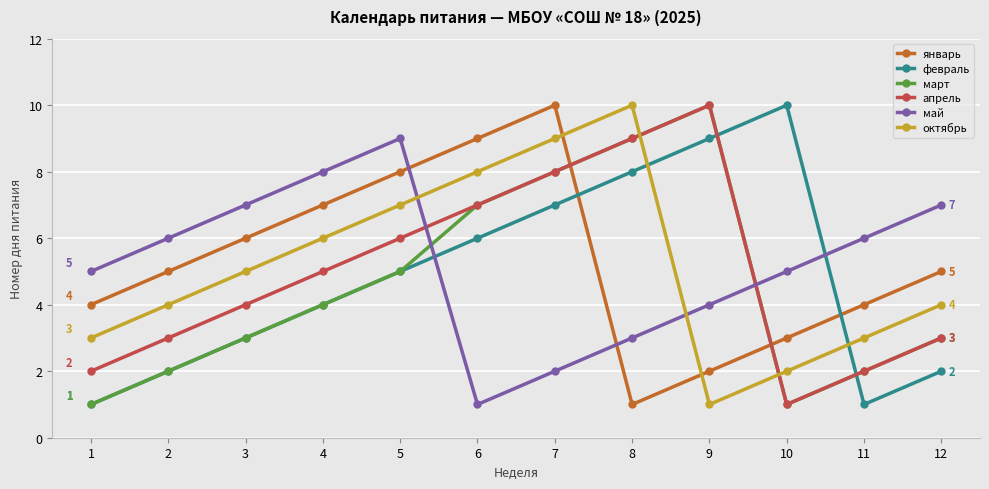

Is it true that март equals 8 at 7?

True